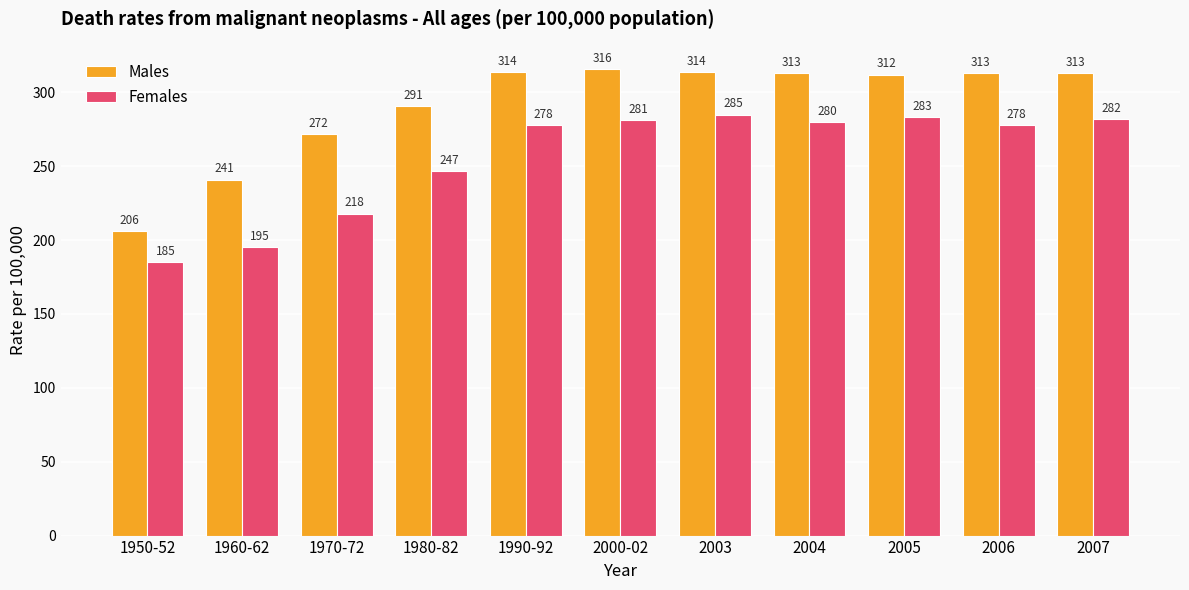

How many series are shown in this chart?

2